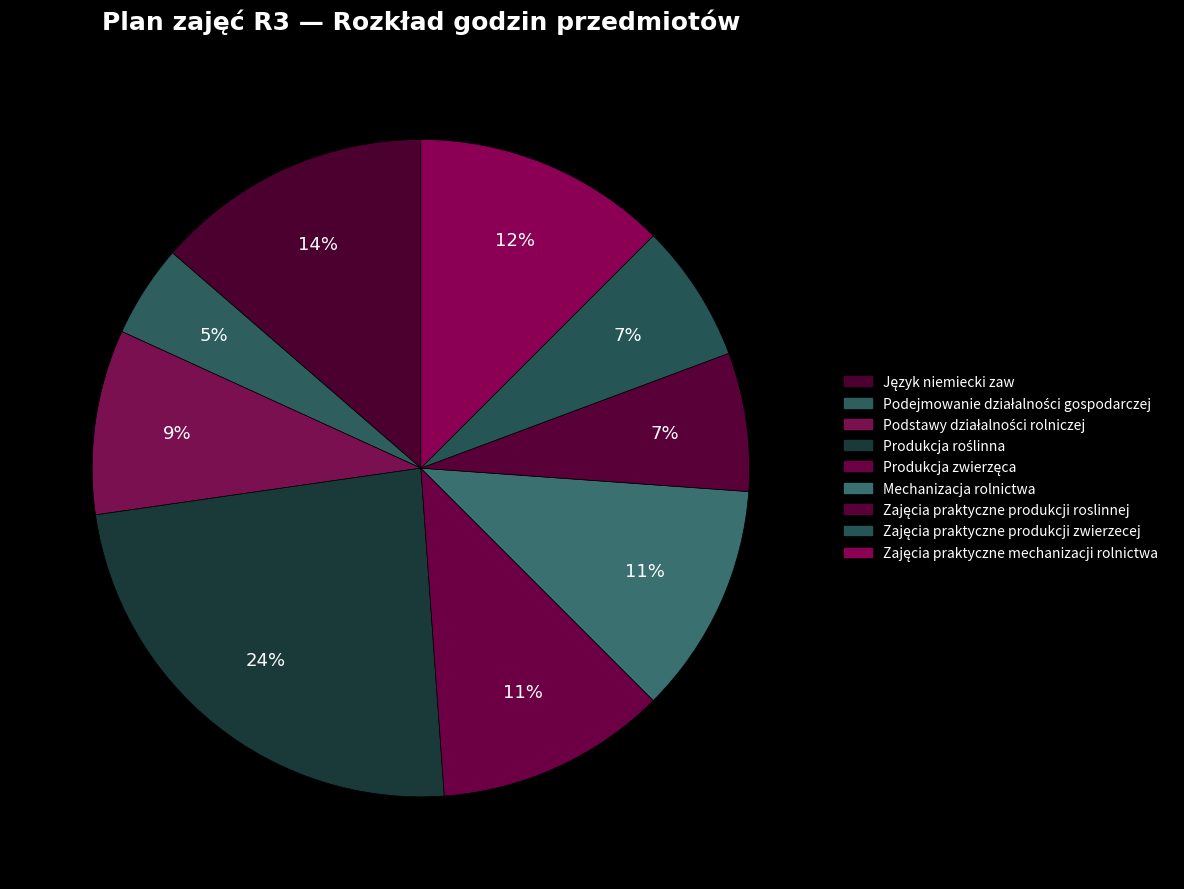

Is there a majority slice in this chart?

No